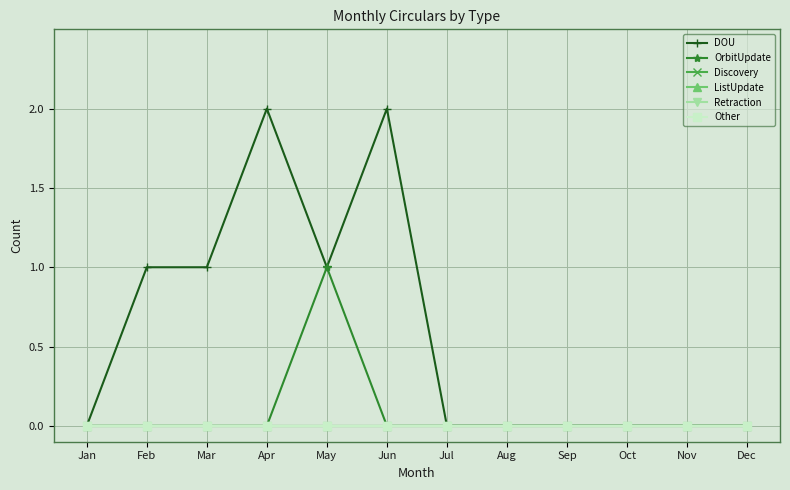

Is this an area chart (filled region under the line)?

No